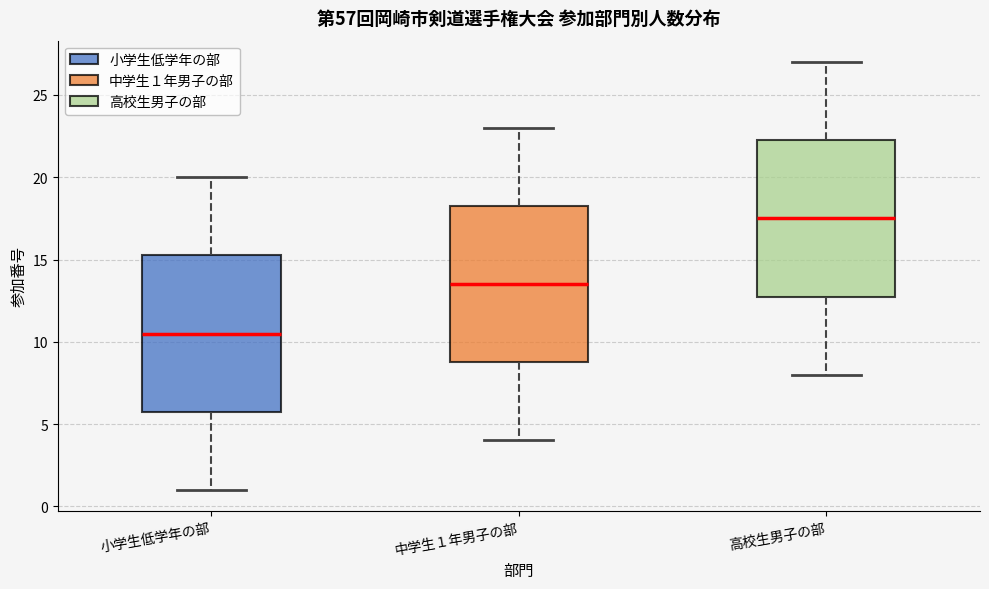

Reading left to right, transcribe this box plot: for each box, give where its median line is, the range the box spans, and where its two whiskers end, as read against the y-axis. The values are not printed on the chart, so give them approximately, as read against the axis.

小学生低学年の部: median 10.5, box 6.0 to 15.5, whiskers 1.0 to 20.0
中学生１年男子の部: median 13.5, box 9.0 to 18.5, whiskers 4.0 to 23.0
高校生男子の部: median 17.5, box 13.0 to 22.5, whiskers 8.0 to 27.0